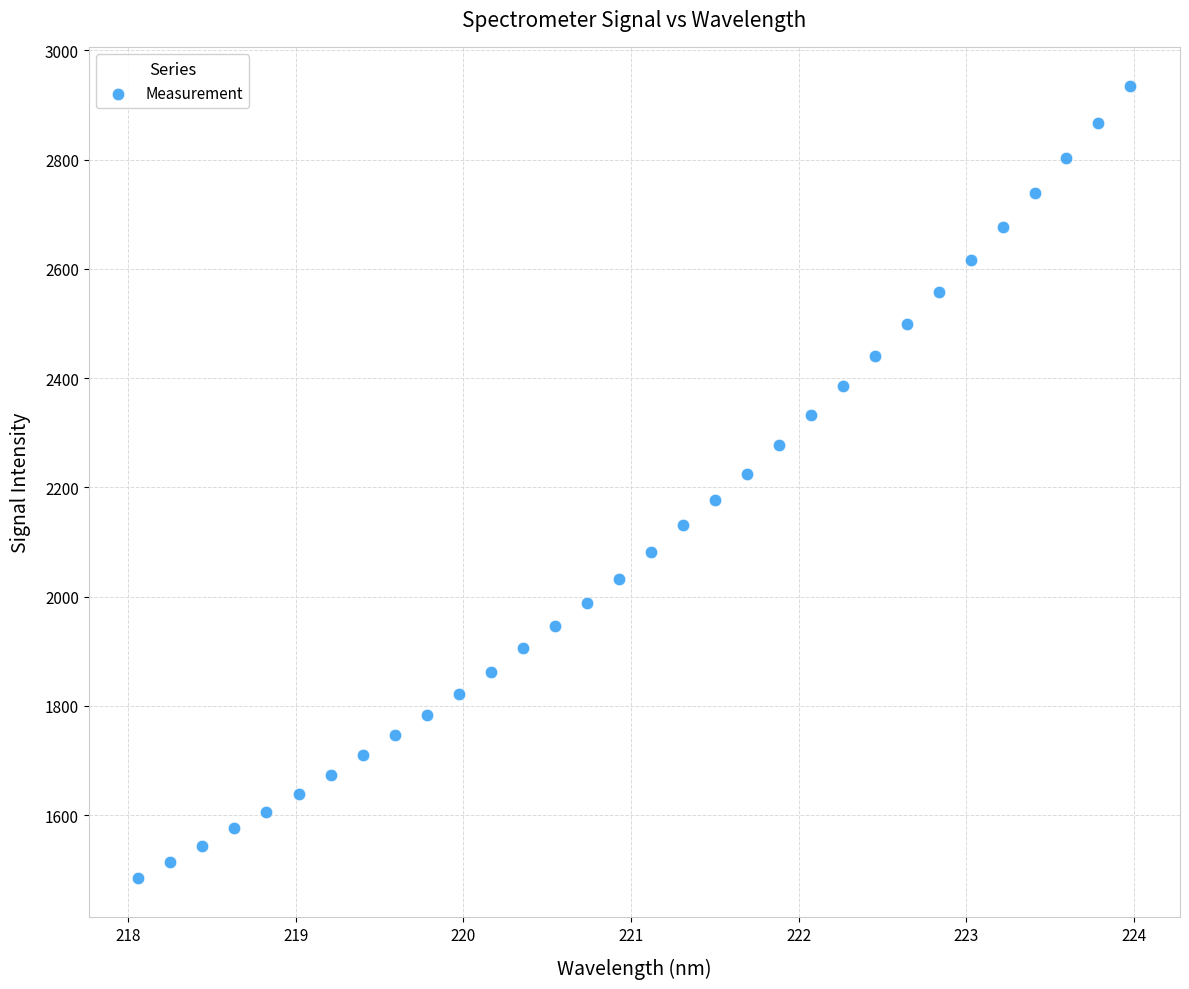

What is the range of Y values (max minus min)?

1448.1